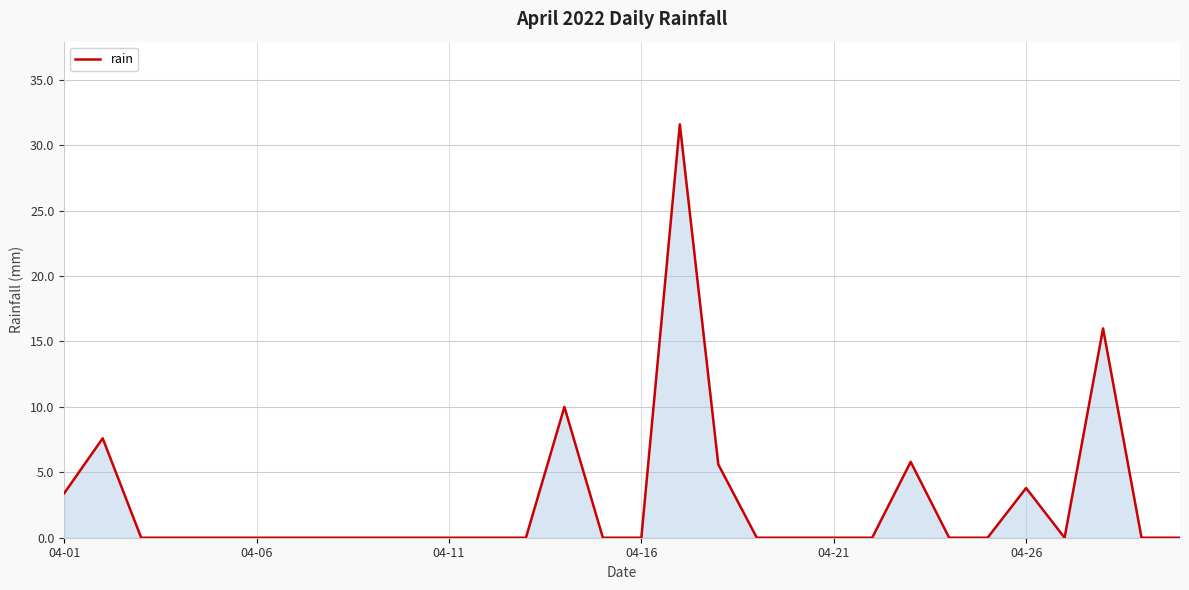

What is the maximum value shown in the chart?

31.6